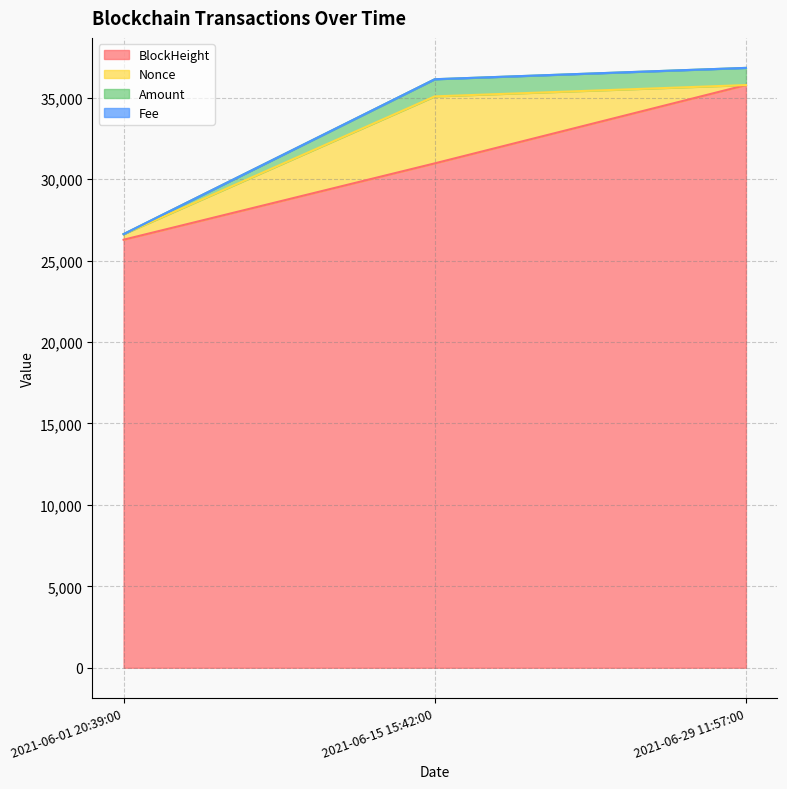

What position from the right is 2021-06-29 11:57:00?

1